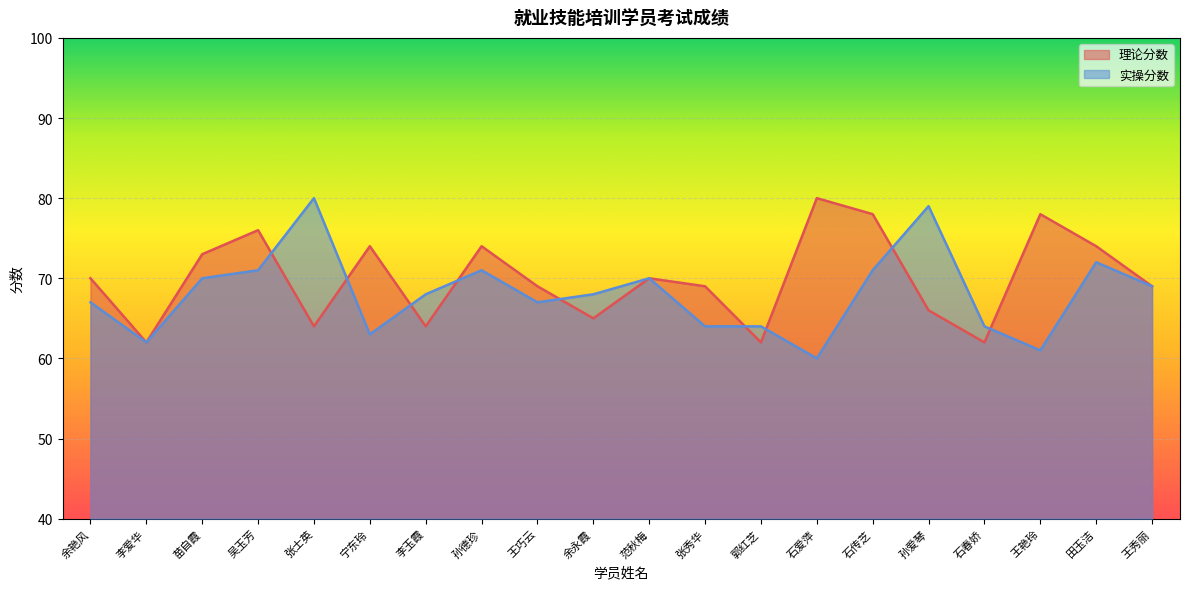

What is the difference between the second highest and second lowest values in the 实操分数 series?

18